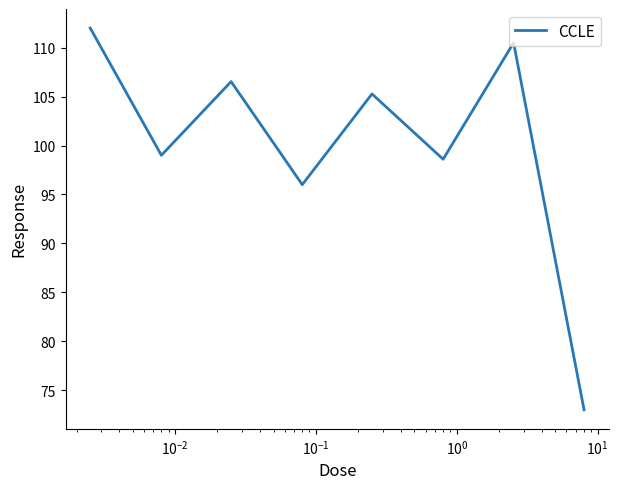

What is the average value?

100.1